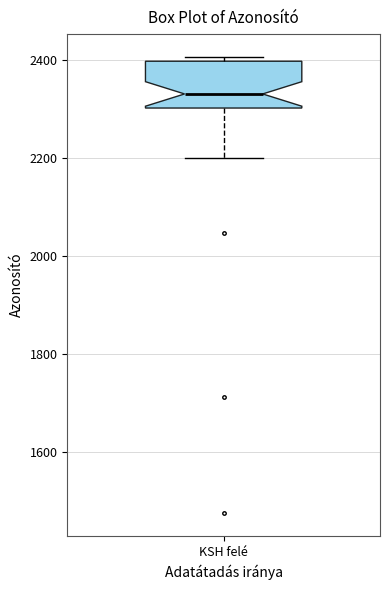

Read this box plot against the y-axis: the position of the median line, the range covered by the box, and the ends of both whiskers. The values are not printed on the chart, so give them approximately, as read against the axis.

median 2340, box 2300 to 2400, whiskers 2200 to 2400 (just above the box's upper edge)